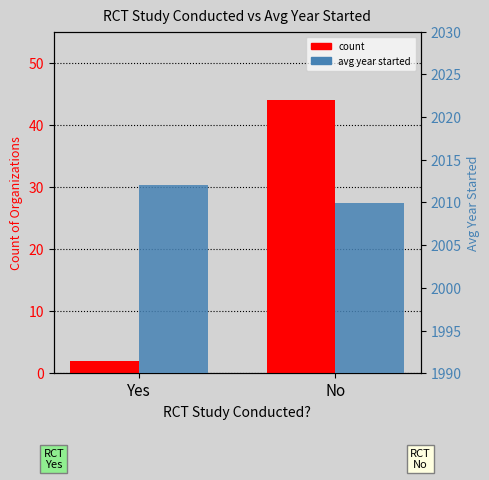

Which series has the largest range (max minus min)?

count